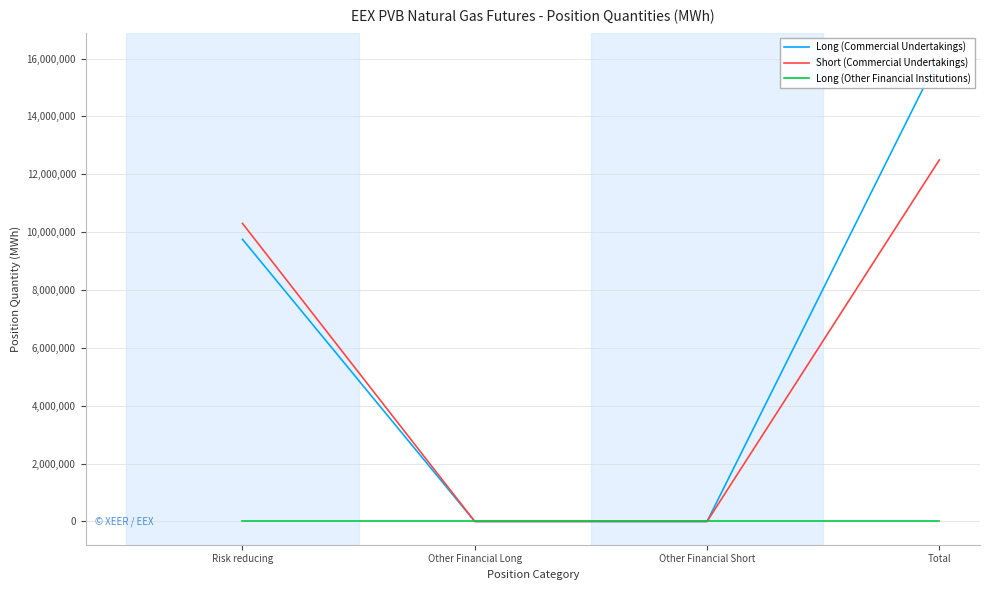

True or false: Short (Commercial Undertakings) and Long (Commercial Undertakings) cross at least once.

False